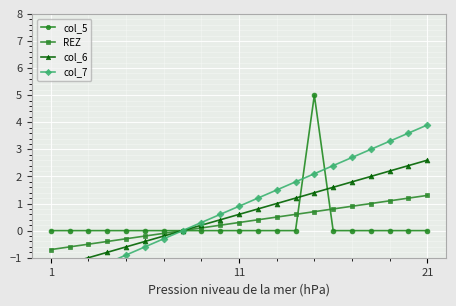

What are all the series names shown in the legend?

col_5, REZ, col_6, col_7